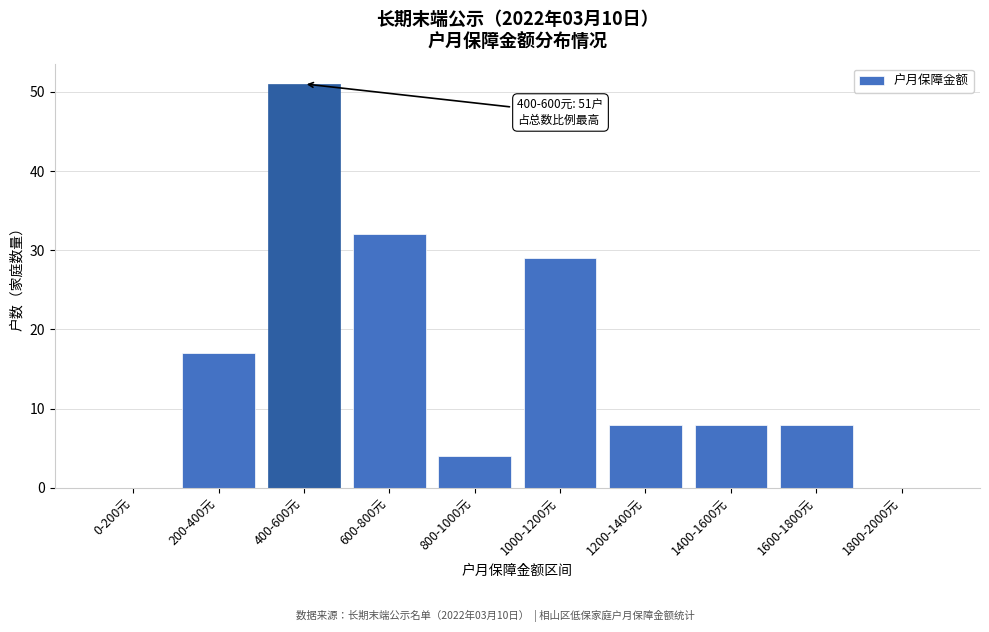

Reading right to left, transcribe all the data shown in this chart.

1800-2000元=0	1600-1800元=8	1400-1600元=8	1200-1400元=8	1000-1200元=29	800-1000元=4	600-800元=32	400-600元=51	200-400元=17	0-200元=0